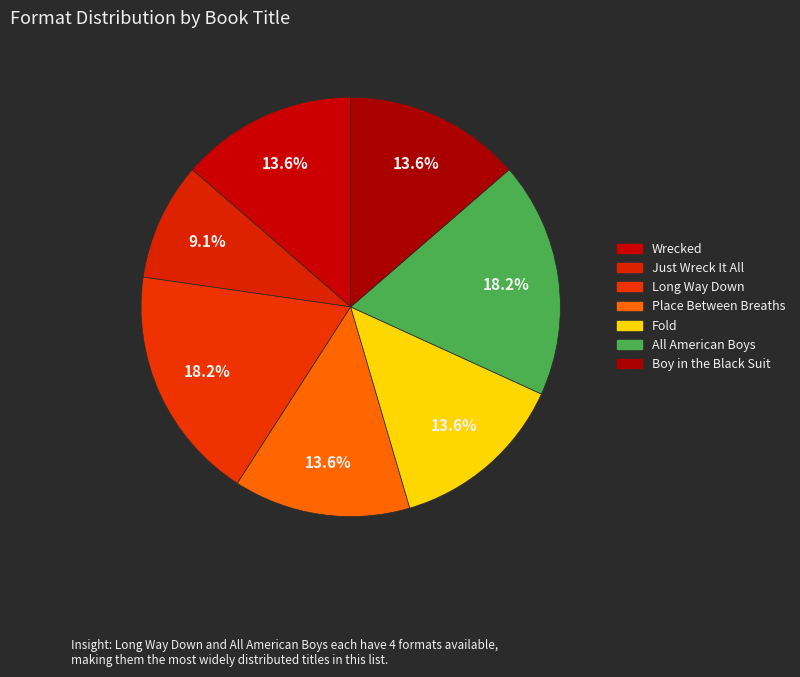

Which has a higher value, All American Boys or Fold?

All American Boys